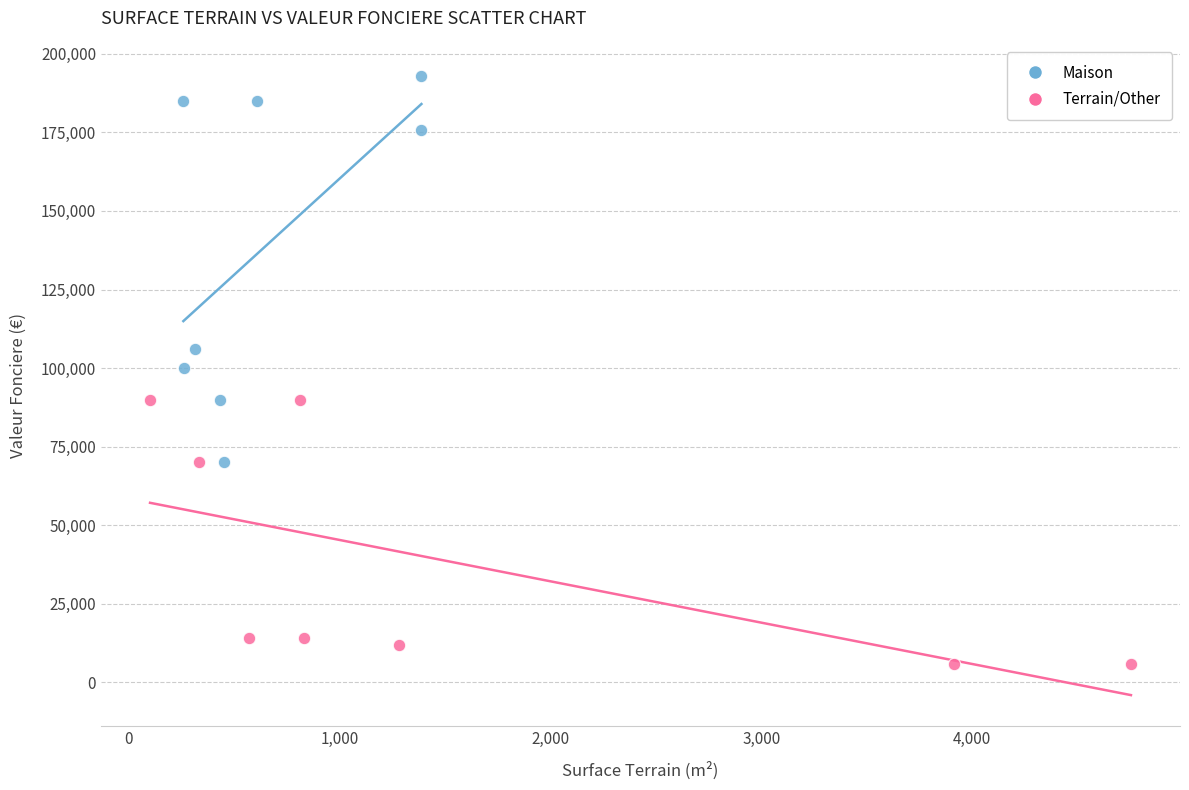

Which series contains the lowest Y value?

Terrain/Other